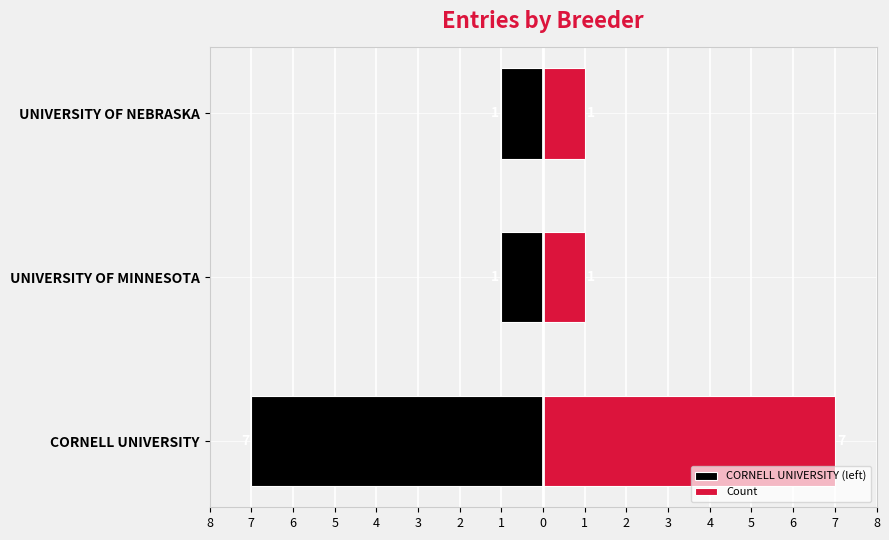

What is the value of the Count bar at the 3rd from the left?

1